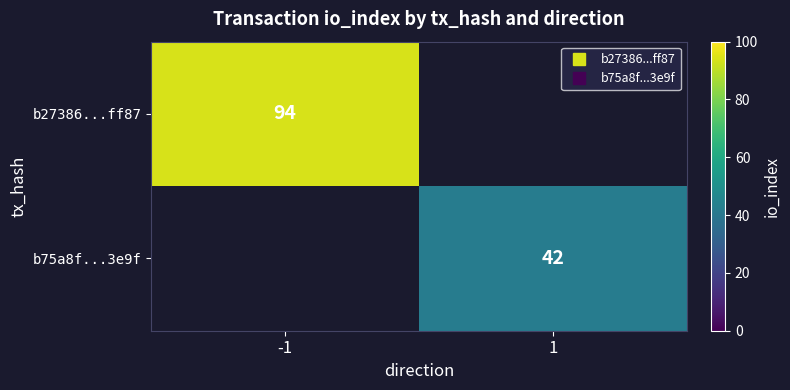

Which series has the widest spread of values?

b27386...ff87